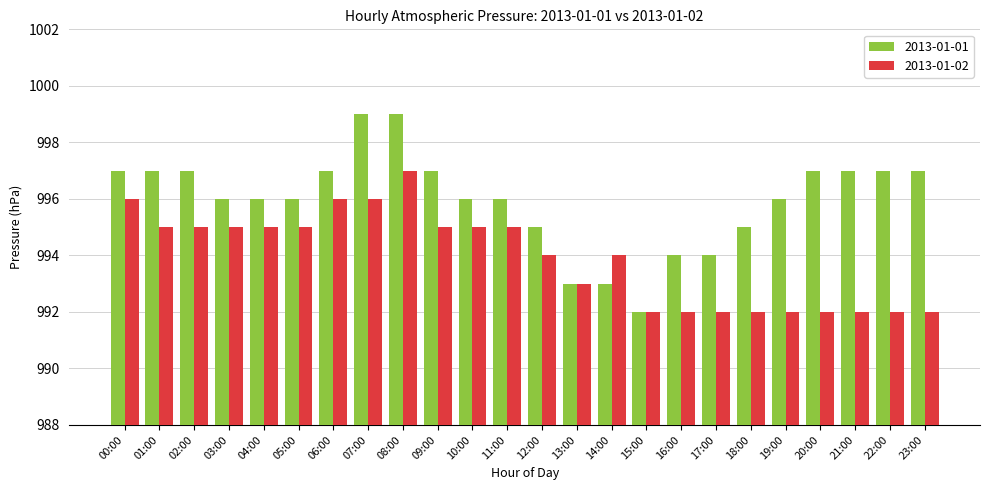

What is the difference between the highest and lowest values at 00:00?

1